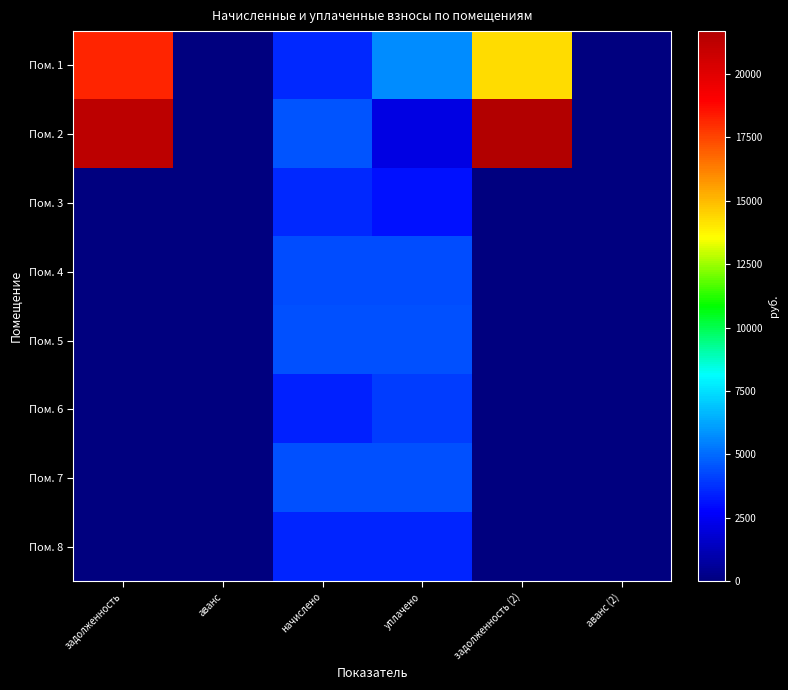

List the series in order of their peak value, highest first.

Пом. 2, Пом. 1, Пом. 5, Пом. 7, Пом. 4, Пом. 6, Пом. 3, Пом. 8